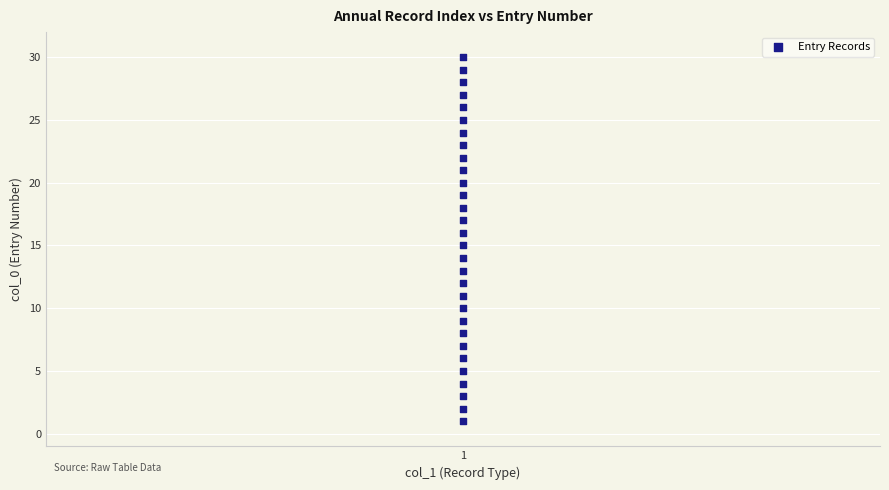

What is the range of Y values (max minus min)?

29